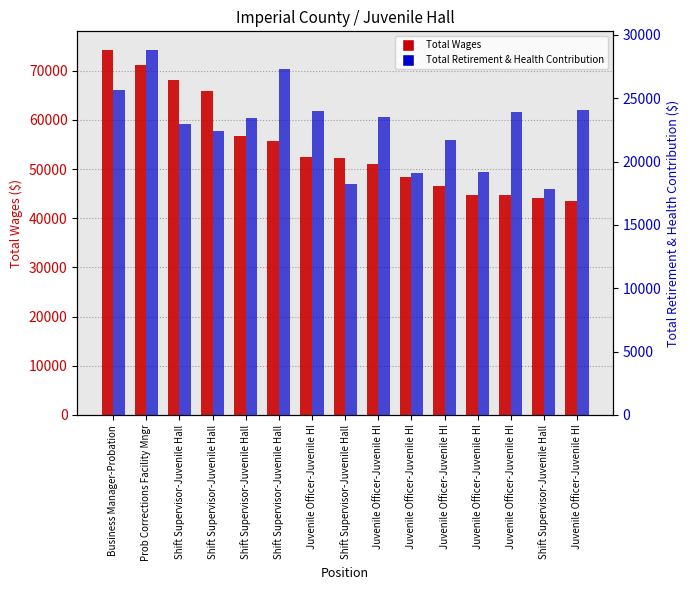

At Shift Supervisor-Juvenile Hall, list the series in order from smallest to largest.

Total Retirement & Health Contribution, Total Wages